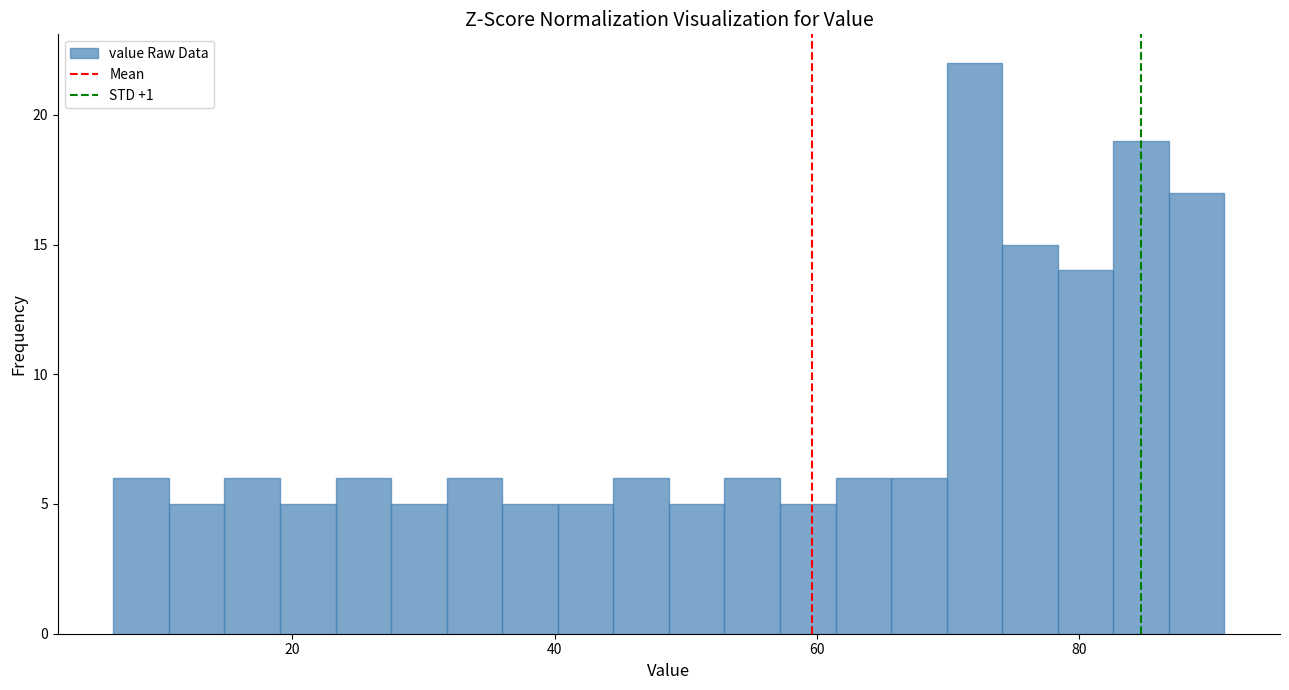

Around what value on the x-axis is the tallest bar? Give the approximate position of its centre, as read against the axis.

72